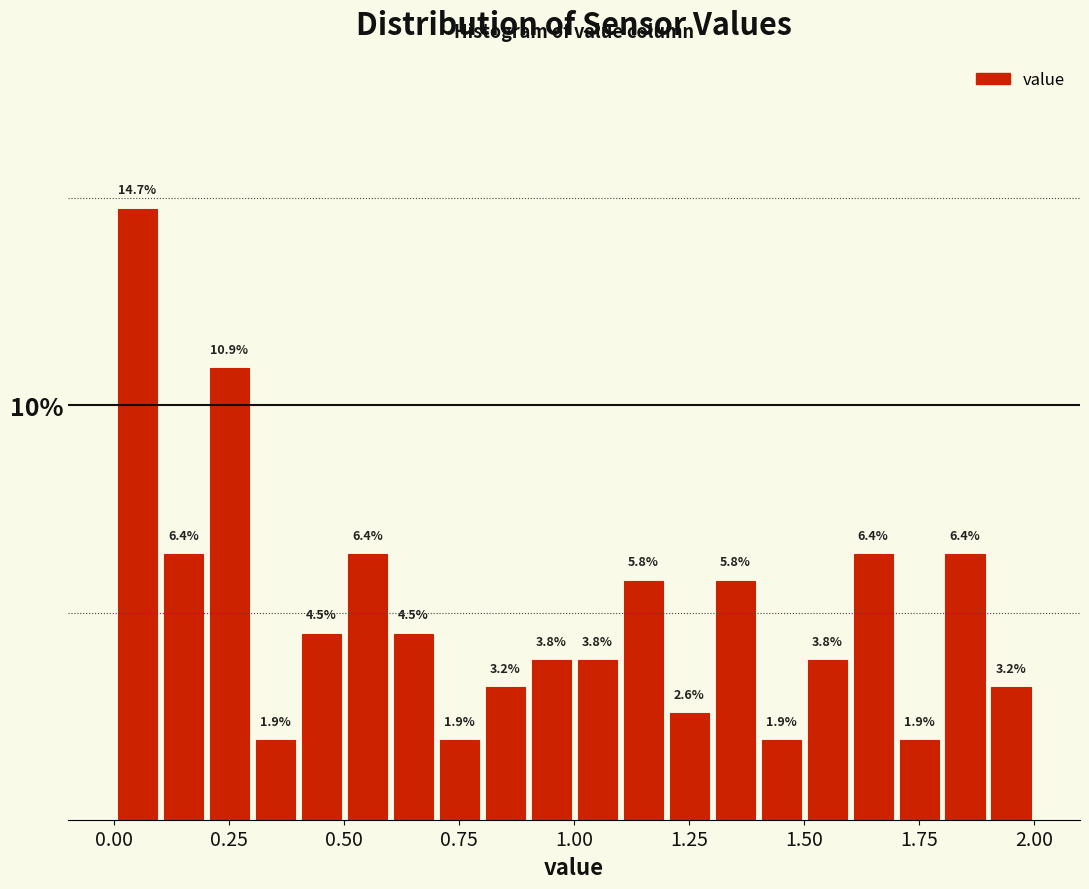

Read against the x-axis, roughly where is the centre of the tallest bar?

0.05